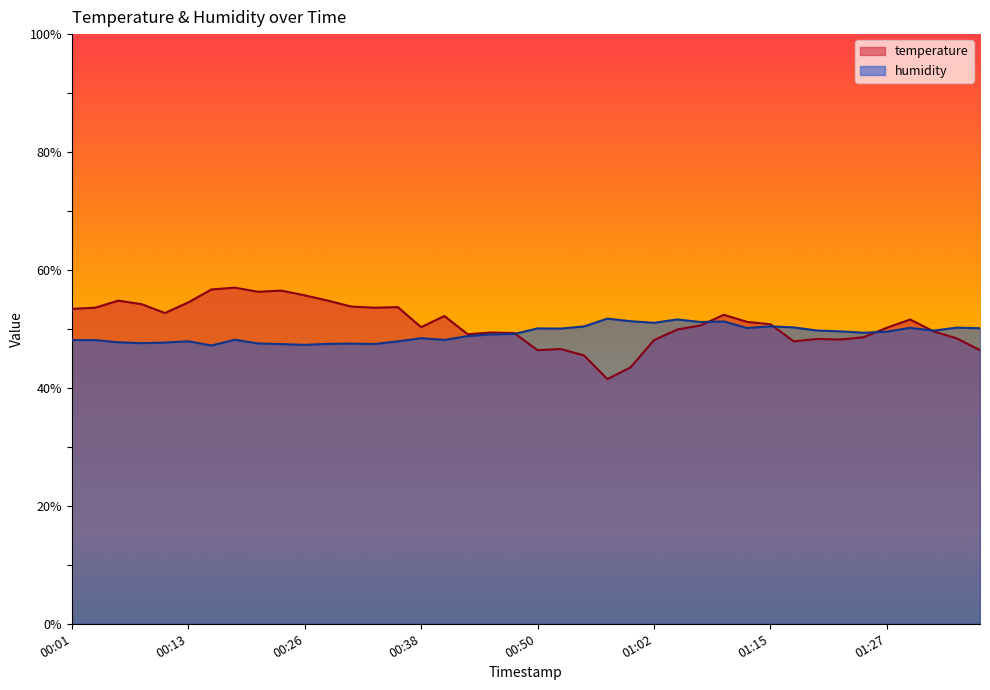

Rank the series by their maximum value, from highest to lowest.

temperature, humidity